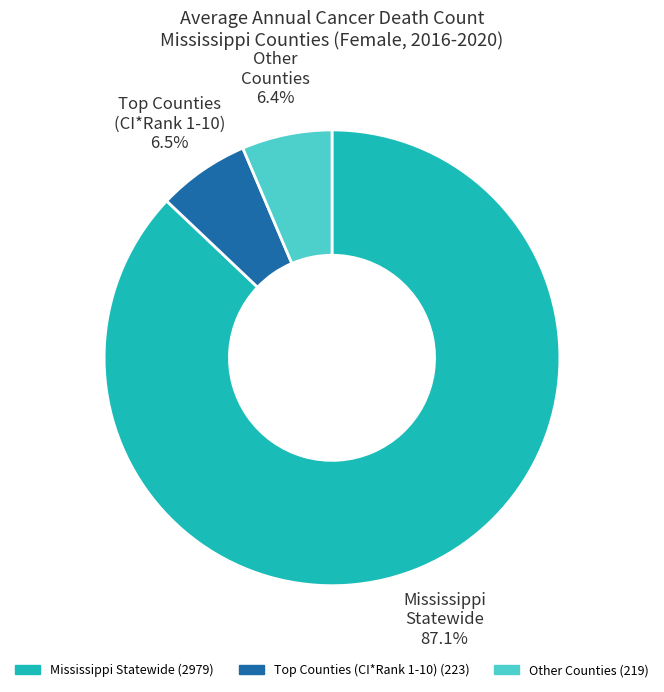

Count the number of slices in the pie.

3